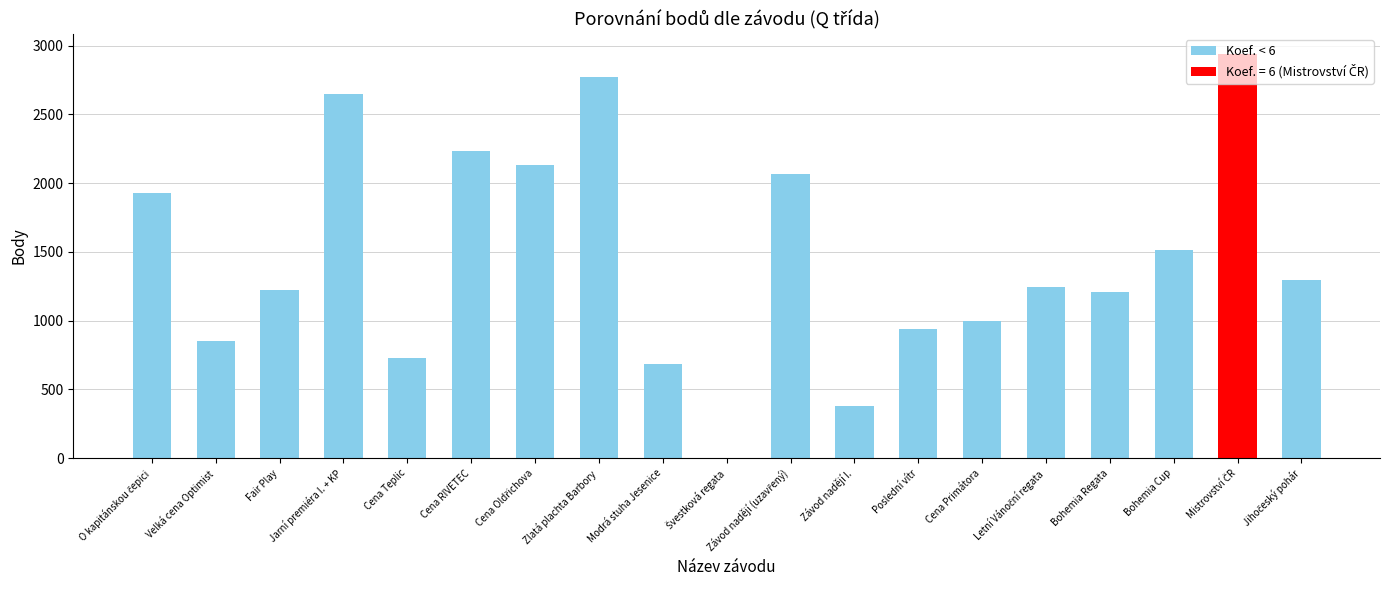

What is the sum of the values at Cena Primátora and Modrá stuha Jesenice?

1686